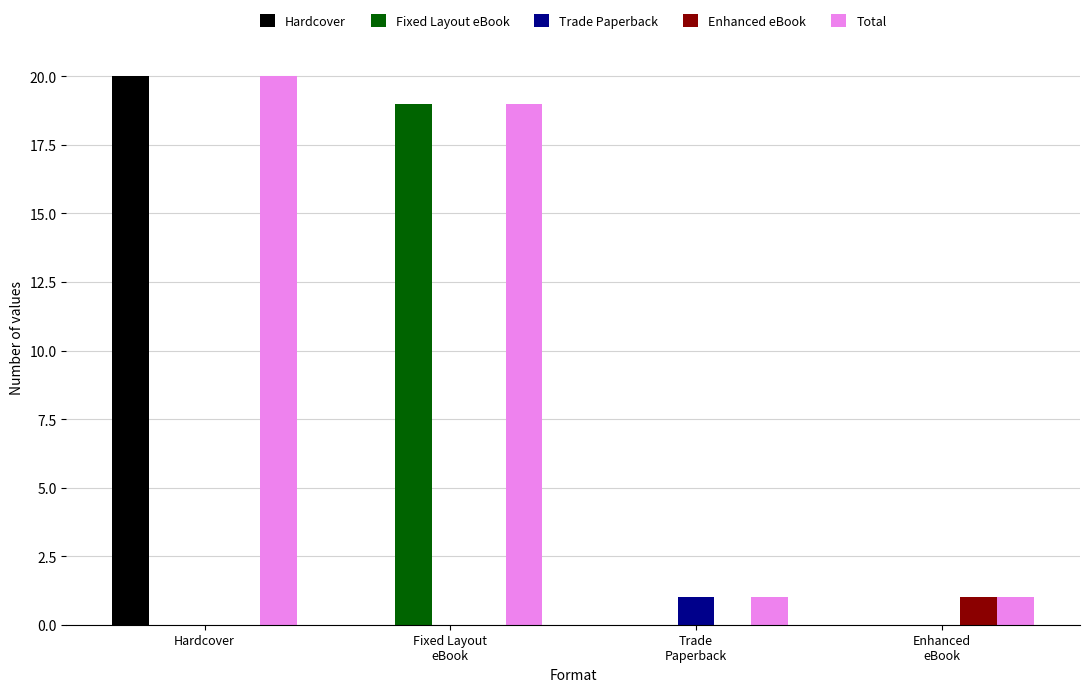

What value does the Enhanced eBook series have at Enhanced
eBook?

1